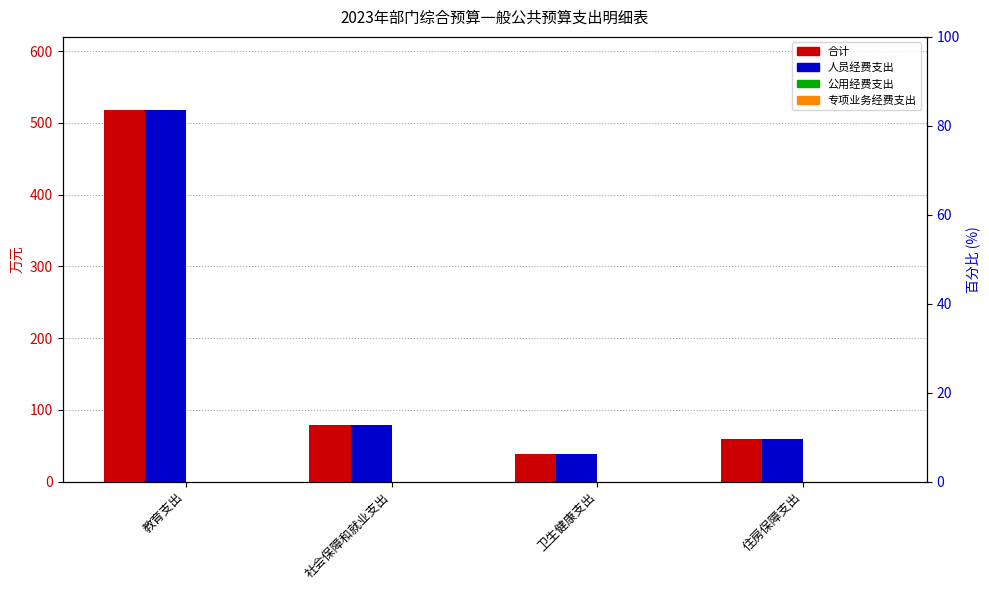

Read the 合计 value at 社会保障和就业支出.

78.9